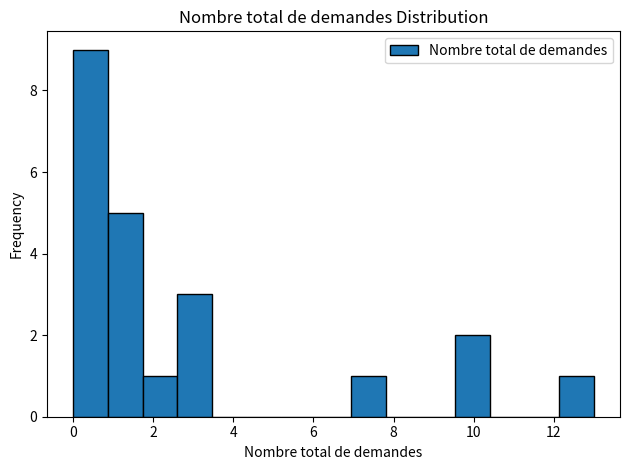

Reading left to right, list every bar in this chart as the range it spans on the x-axis followed by its height. Neither the bar edges nor the heights are printed on the chart, so give them approximately, as read against the axes.

0.0 to 0.8: 9
0.8 to 1.8: 5
1.8 to 2.6: 1
2.6 to 3.4: 3
3.4 to 4.4: 0
4.4 to 5.2: 0
5.2 to 6.0: 0
6.0 to 7.0: 0
7.0 to 7.8: 1
7.8 to 8.6: 0
8.6 to 9.6: 0
9.6 to 10.4: 2
10.4 to 11.2: 0
11.2 to 12.2: 0
12.2 to 13.0: 1